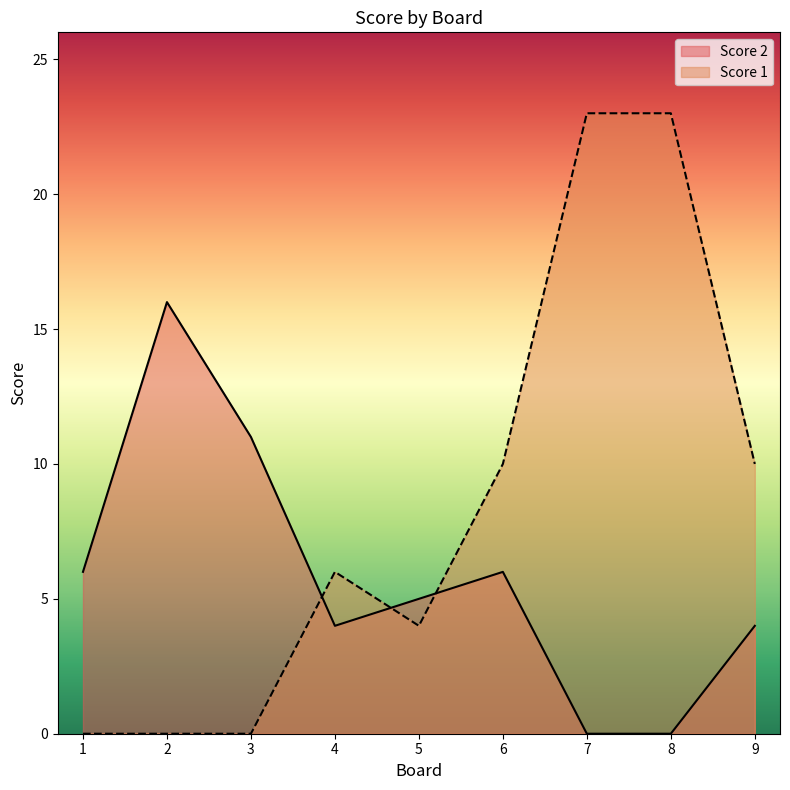

Reading left to right, transcribe all the data shown in this chart.

Score 2: 6	16	11	4	5	6	0	0	4
Score 1: 0	0	0	6	4	10	23	23	10